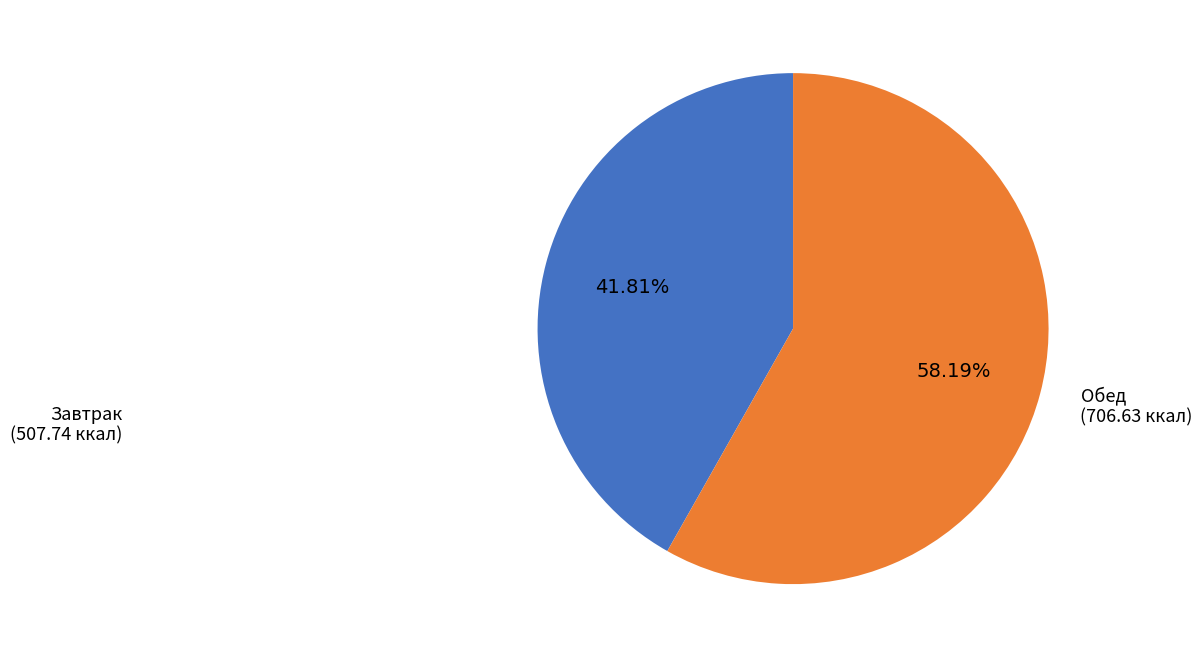

Is there a majority slice in this chart?

Yes